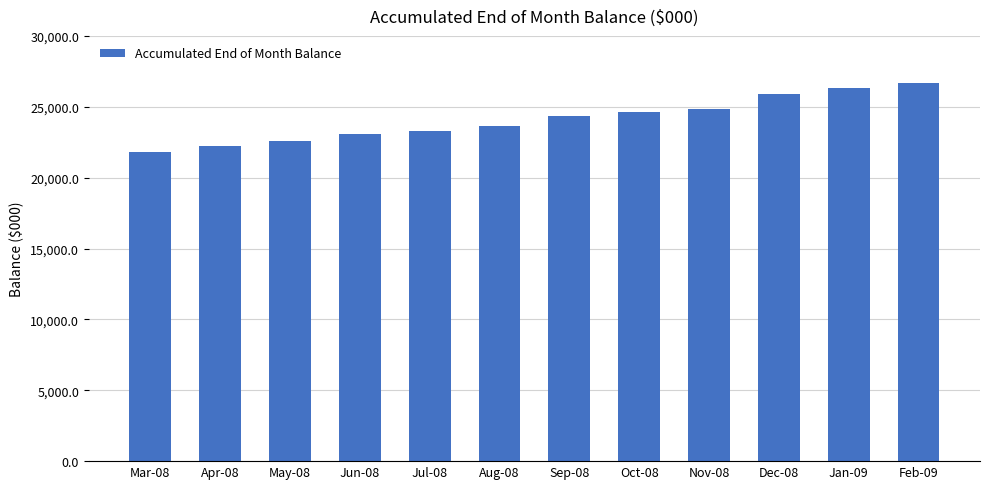

Reading right to left, extract all data points from this chart.

Feb-09=26706.7	Jan-09=26309.6	Dec-08=25931.0	Nov-08=24825.9	Oct-08=24674.3	Sep-08=24345.1	Aug-08=23657.4	Jul-08=23295.6	Jun-08=23086.9	May-08=22568.8	Apr-08=22247.5	Mar-08=21789.6